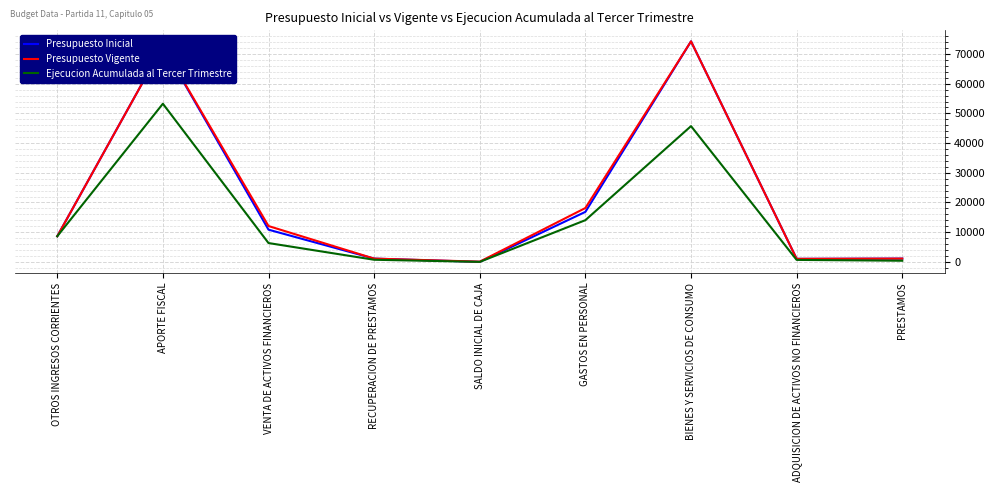

What is the total value across all series at OTROS INGRESOS CORRIENTES?

25872